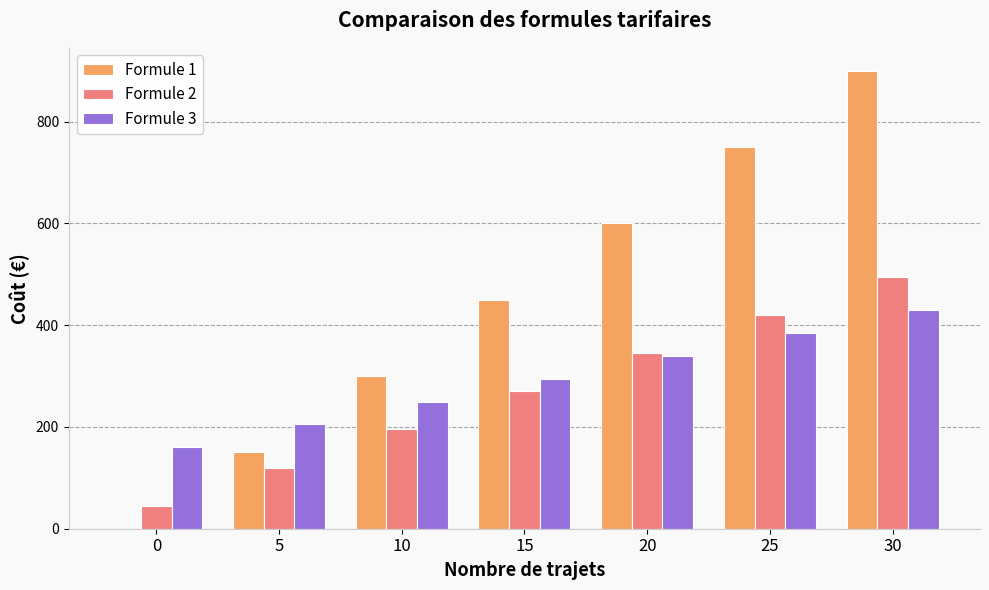

What is the average value of the Formule 1 series?

450